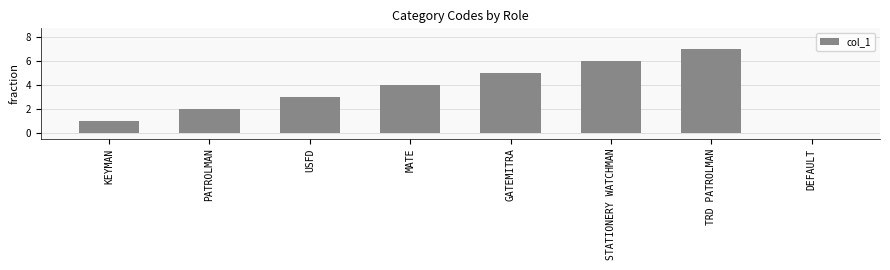

How many distinct data groups are displayed?

1